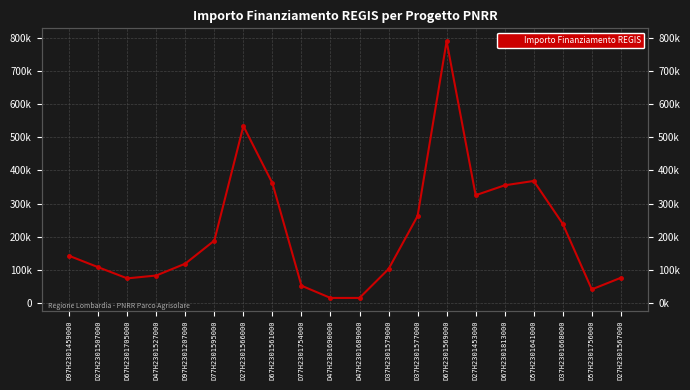

What is the approximate value at D57H2301641000?

368005.7